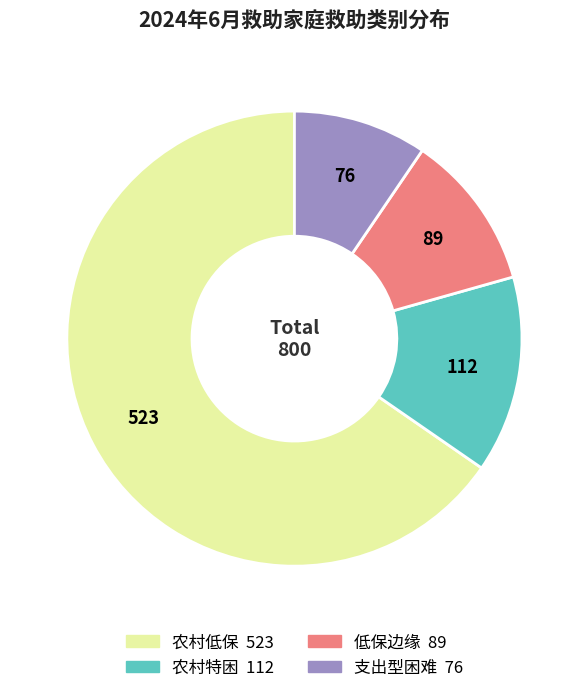

Which category has the biggest portion of the pie?

农村低保